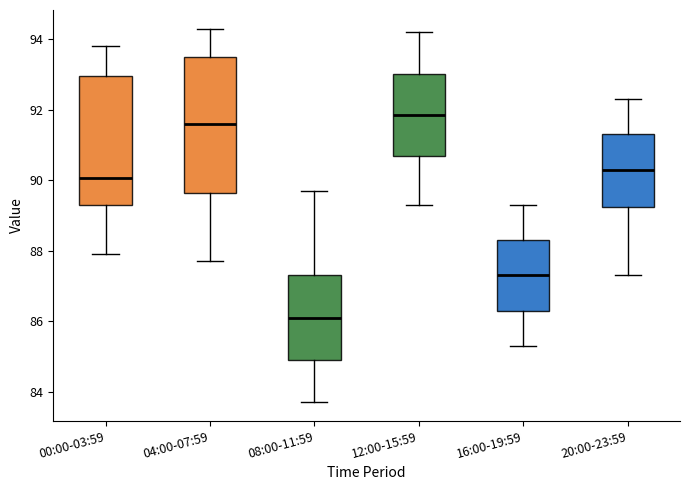

Reading left to right, transcribe this box plot: for each box, give where its median line is, the range the box spans, and where its two whiskers end, as read against the y-axis. The values are not printed on the chart, so give them approximately, as read against the axis.

00:00-03:59: median 90.0, box 89.4 to 93.0, whiskers 88.0 to 93.8
04:00-07:59: median 91.6, box 89.6 to 93.6, whiskers 87.8 to 94.4
08:00-11:59: median 86.2, box 85.0 to 87.4, whiskers 83.8 to 89.8
12:00-15:59: median 91.8, box 90.6 to 93.0, whiskers 89.4 to 94.2
16:00-19:59: median 87.4, box 86.4 to 88.4, whiskers 85.4 to 89.4
20:00-23:59: median 90.4, box 89.2 to 91.4, whiskers 87.4 to 92.4